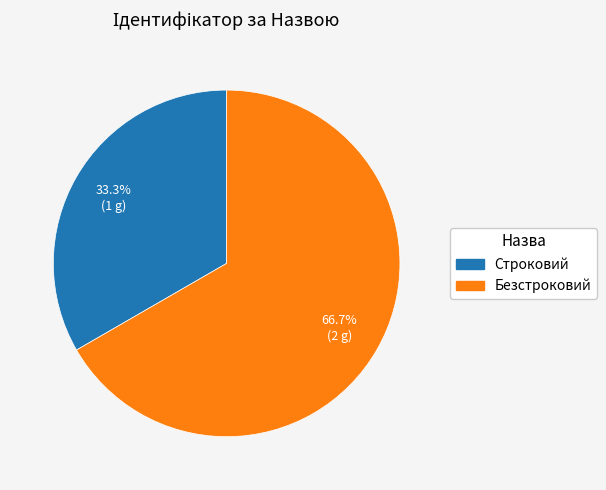

What is the smallest slice in the pie chart?

Строковий